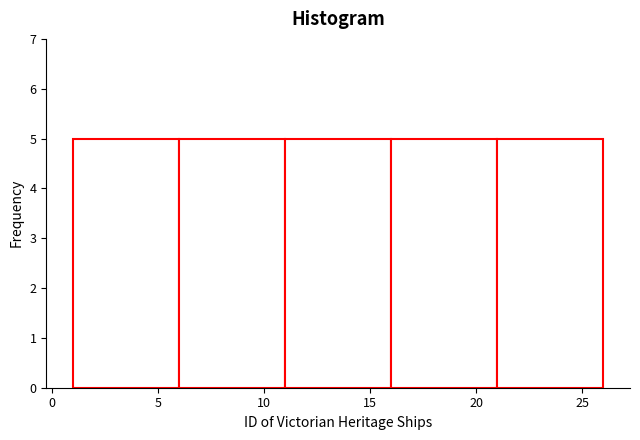

Reading left to right, list every bar in this chart as the range it spans on the x-axis followed by its height. The values are not printed on the chart, so give them approximately, as read against the axis.

1 to 6: 5
6 to 11: 5
11 to 16: 5
16 to 21: 5
21 to 26: 5